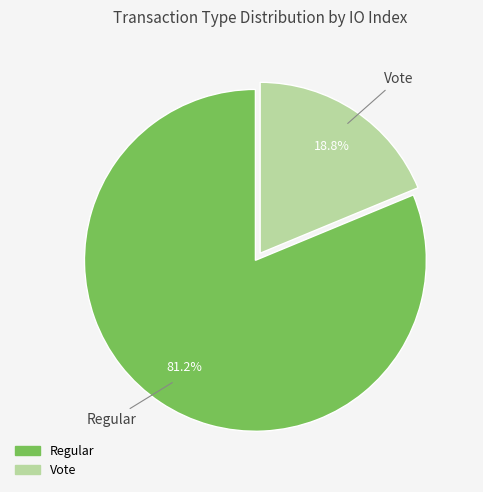

Which slice is the largest?

Regular